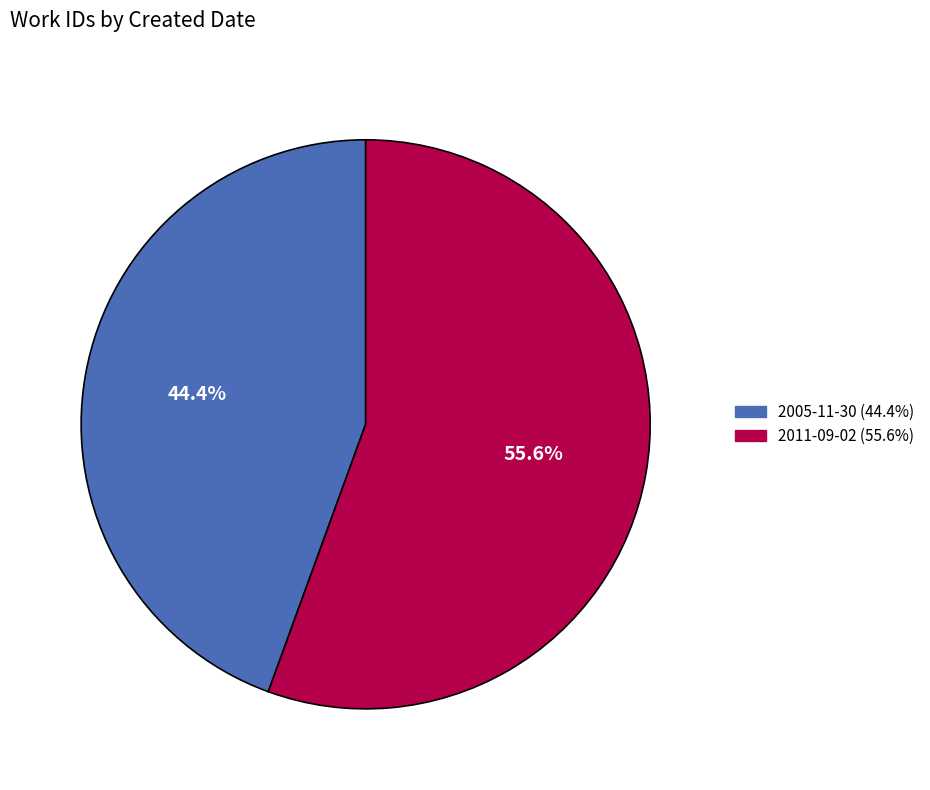

The 2005-11-30 slice represents 44% of the pie. True or false?

True